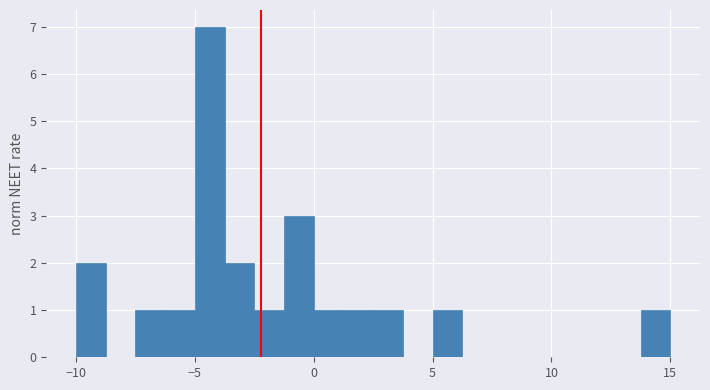

Read against the x-axis, roughly where is the centre of the tallest bar?

-4.5